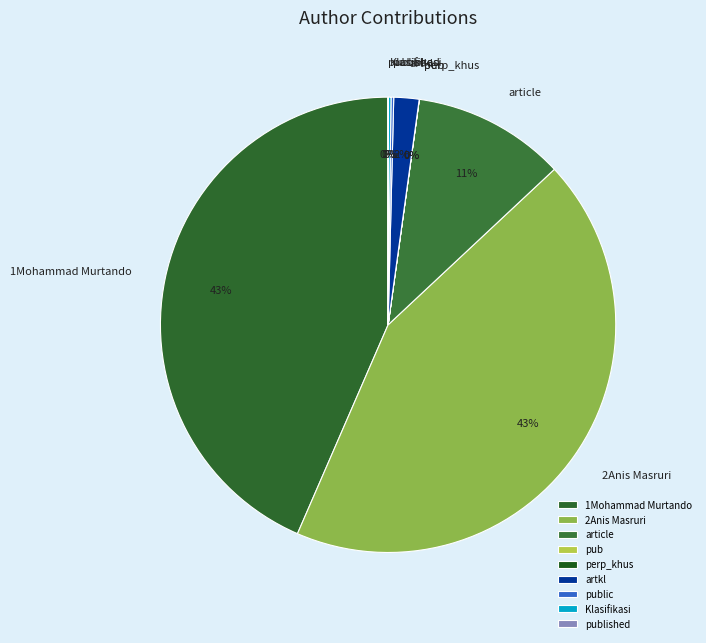

To the nearest percent, what is the difference between the largest and smallest slice percentages?

43%